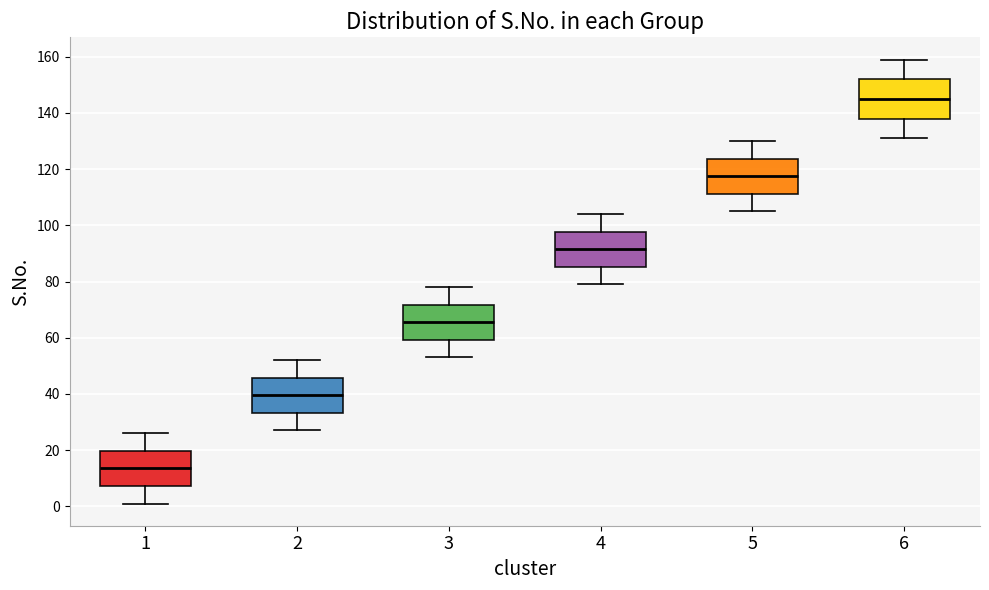

Which box's median line is the highest?

6